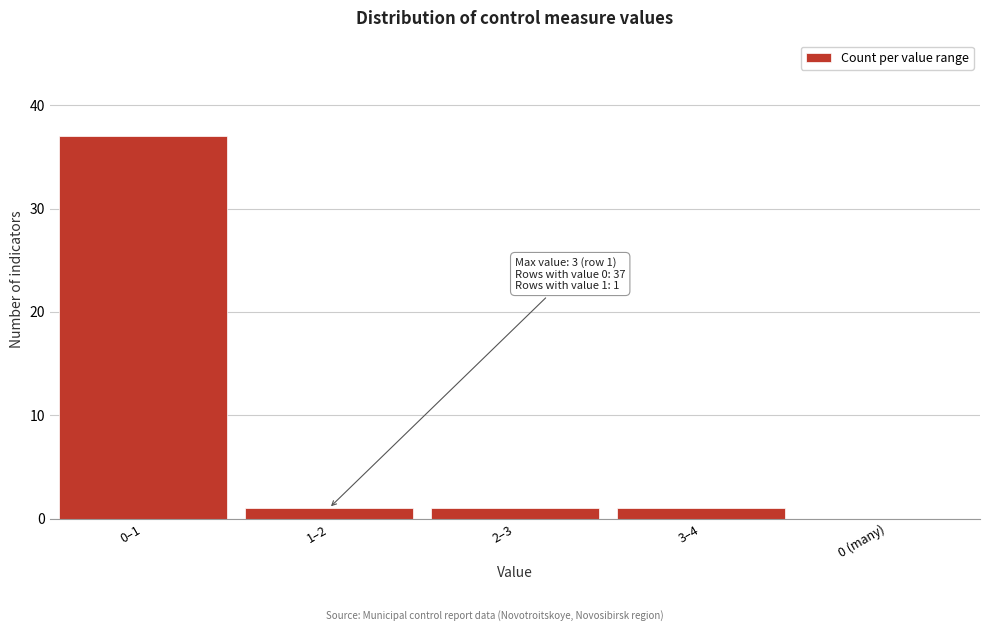

Reading left to right, transcribe all the data shown in this chart.

0–1=37	1–2=1	2–3=1	3–4=1	0 (many)=0